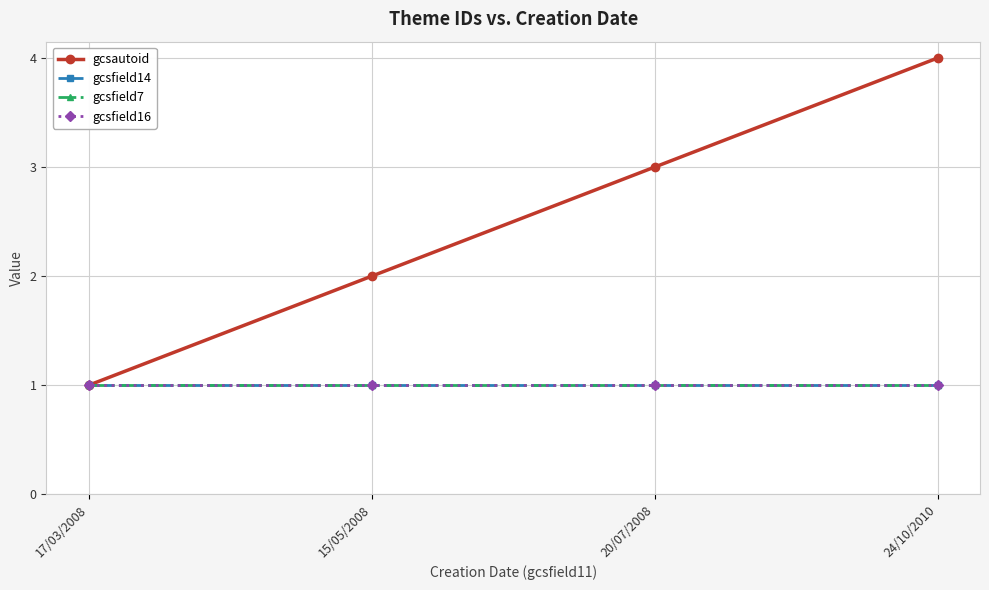

How many data points in gcsautoid are less than 3?

2